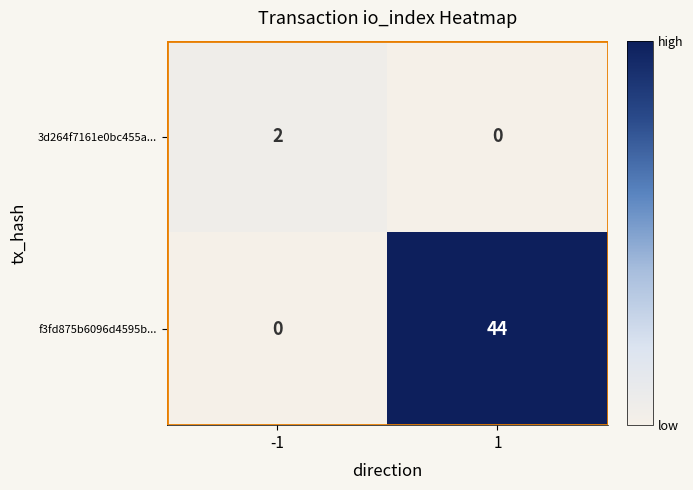

Rank the series by their maximum value, from highest to lowest.

f3fd875b6096d4595b..., 3d264f7161e0bc455a...